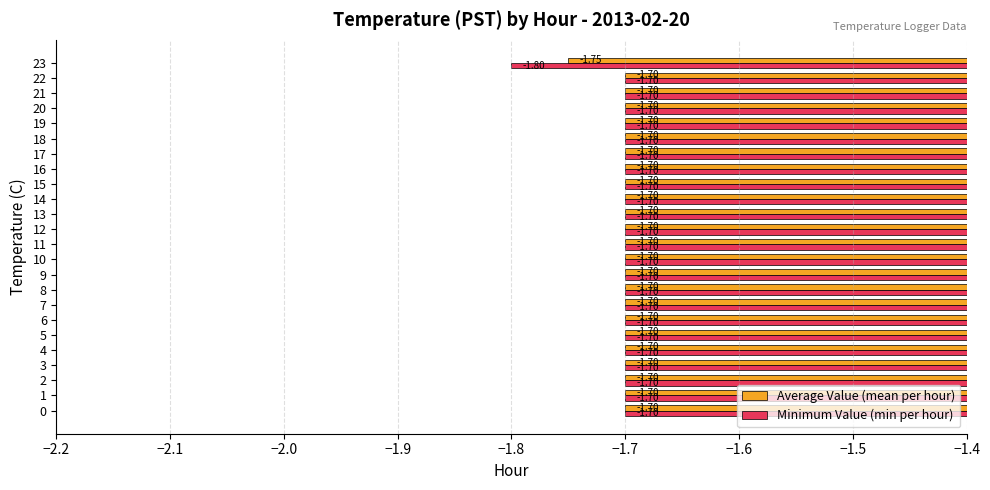

Which series has the largest range (max minus min)?

Minimum Value (min per hour)